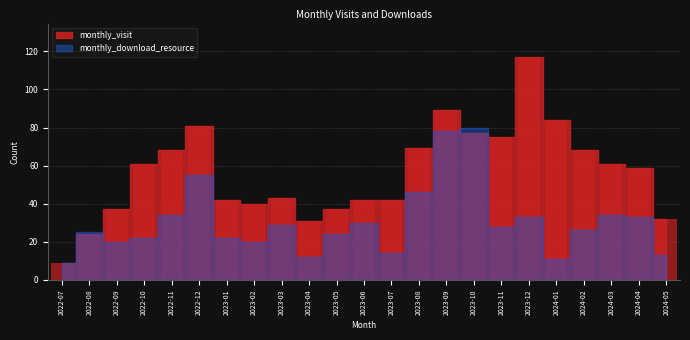

Reading right to left, extract all data points from this chart.

32	59	61	68	84	117	75	77	89	69	42	42	37	31	43	40	42	81	68	61	37	24	9